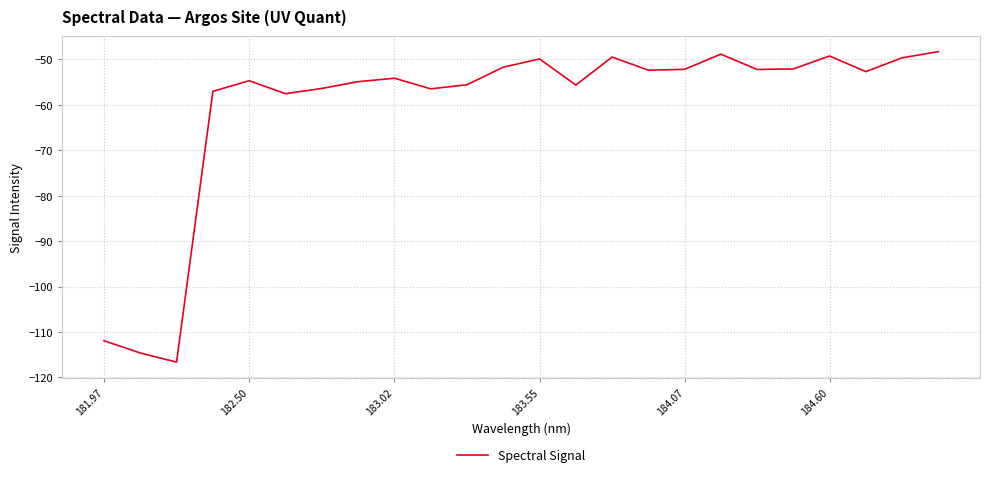

What is the difference between the maximum and minimum values?

68.3